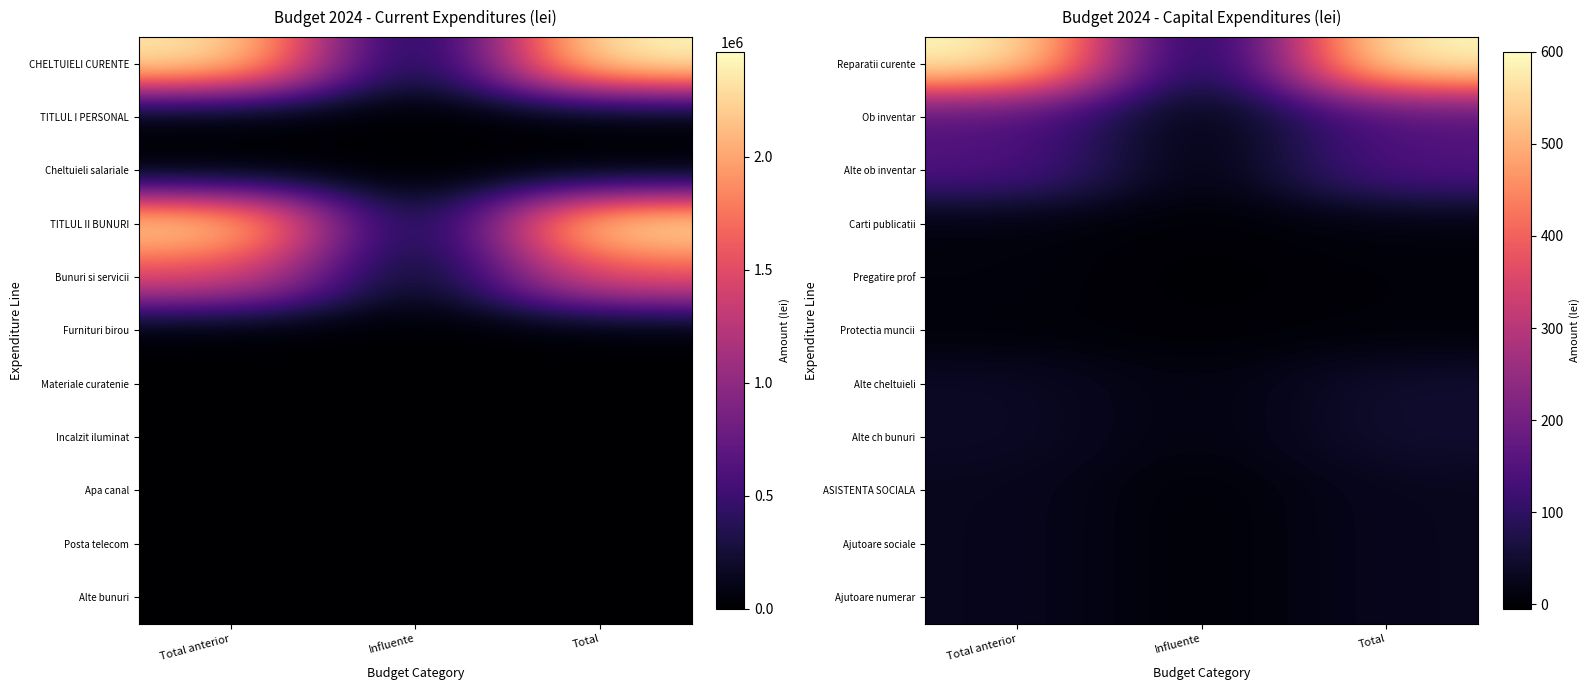

What is the total value across all series at Total anterior?

1088